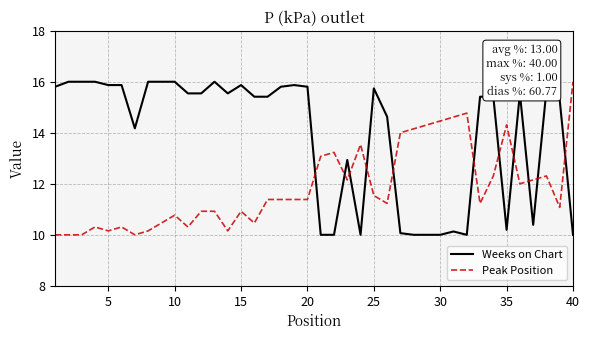

What is the difference between the maximum and minimum values in the Weeks on Chart series?

6.0